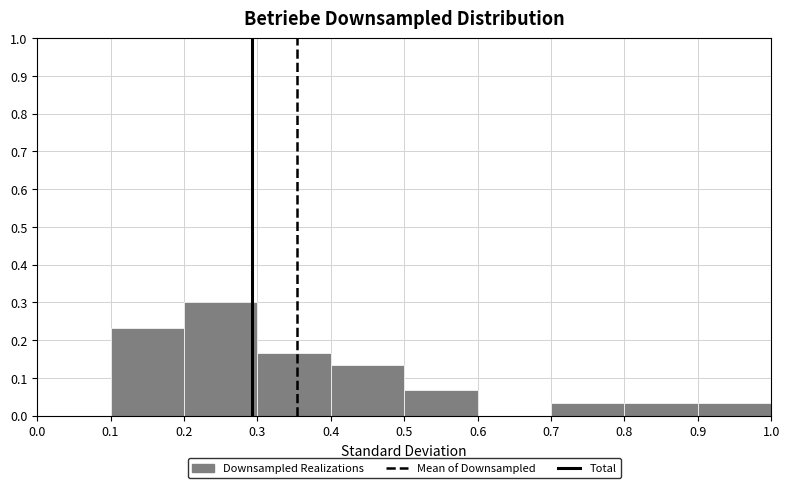

Reading left to right, list every bar in this chart as the range it spans on the x-axis followed by its height. The values are not printed on the chart, so give them approximately, as read against the axis.

0.0 to 0.1: 0
0.1 to 0.2: 0.23
0.2 to 0.3: 0.30
0.3 to 0.4: 0.17
0.4 to 0.5: 0.13
0.5 to 0.6: 0.07
0.6 to 0.7: 0
0.7 to 0.8: 0.03
0.8 to 0.9: 0.03
0.9 to 1.0: 0.03